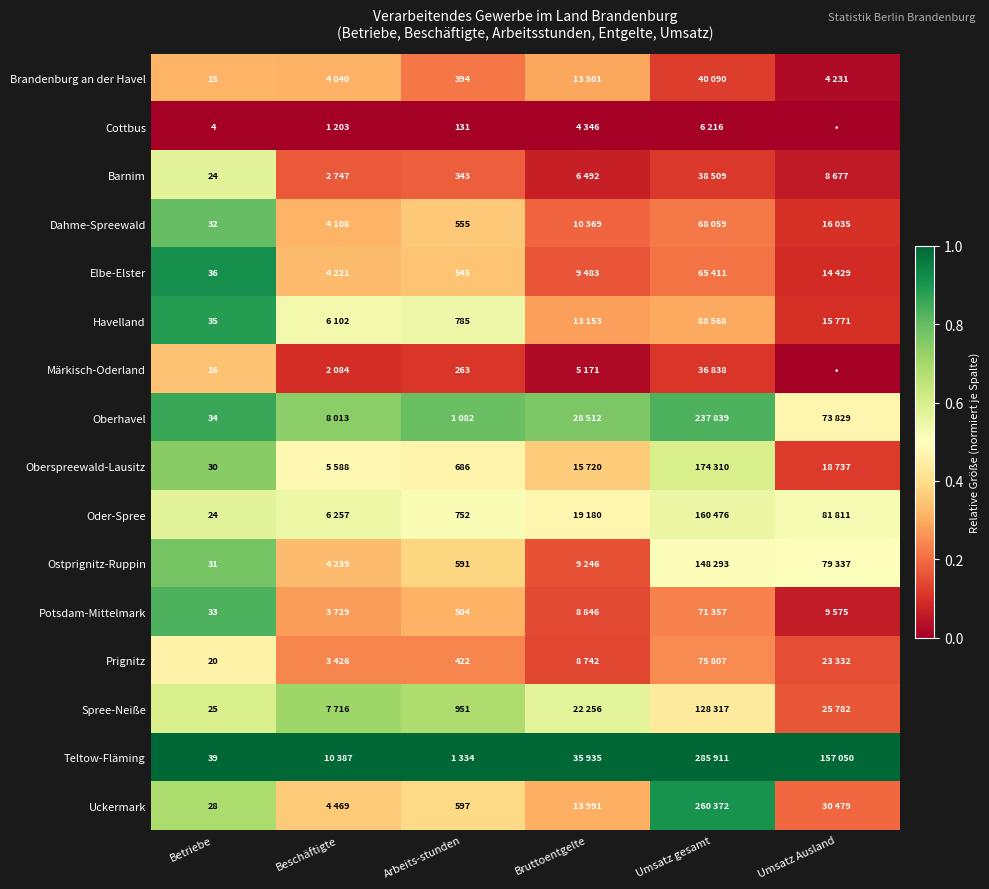

Is the value of Prignitz at Arbeits-stunden greater than the value of Potsdam-Mittelmark at Betriebe?

Yes